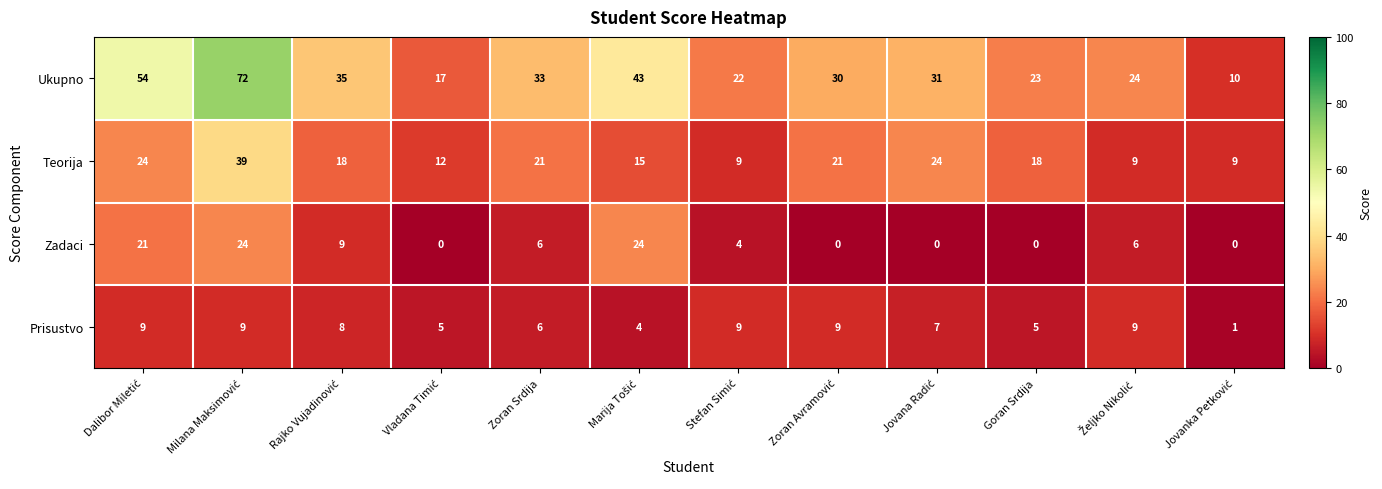

What is the sum of all Ukupno values?

394